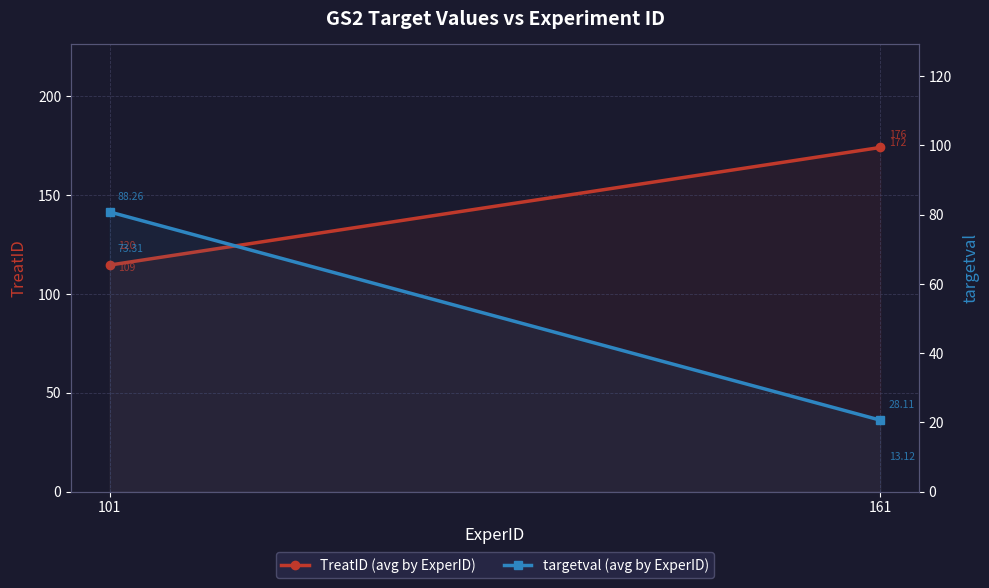

What is the spread (max minus min) of values at 161?

153.4